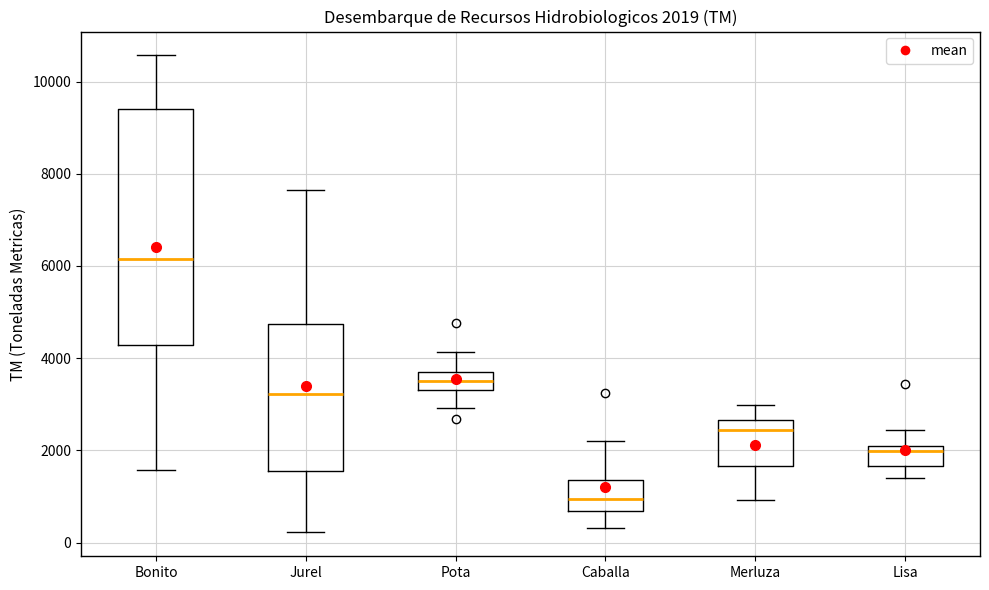

Which box has the lowest median line?

Caballa